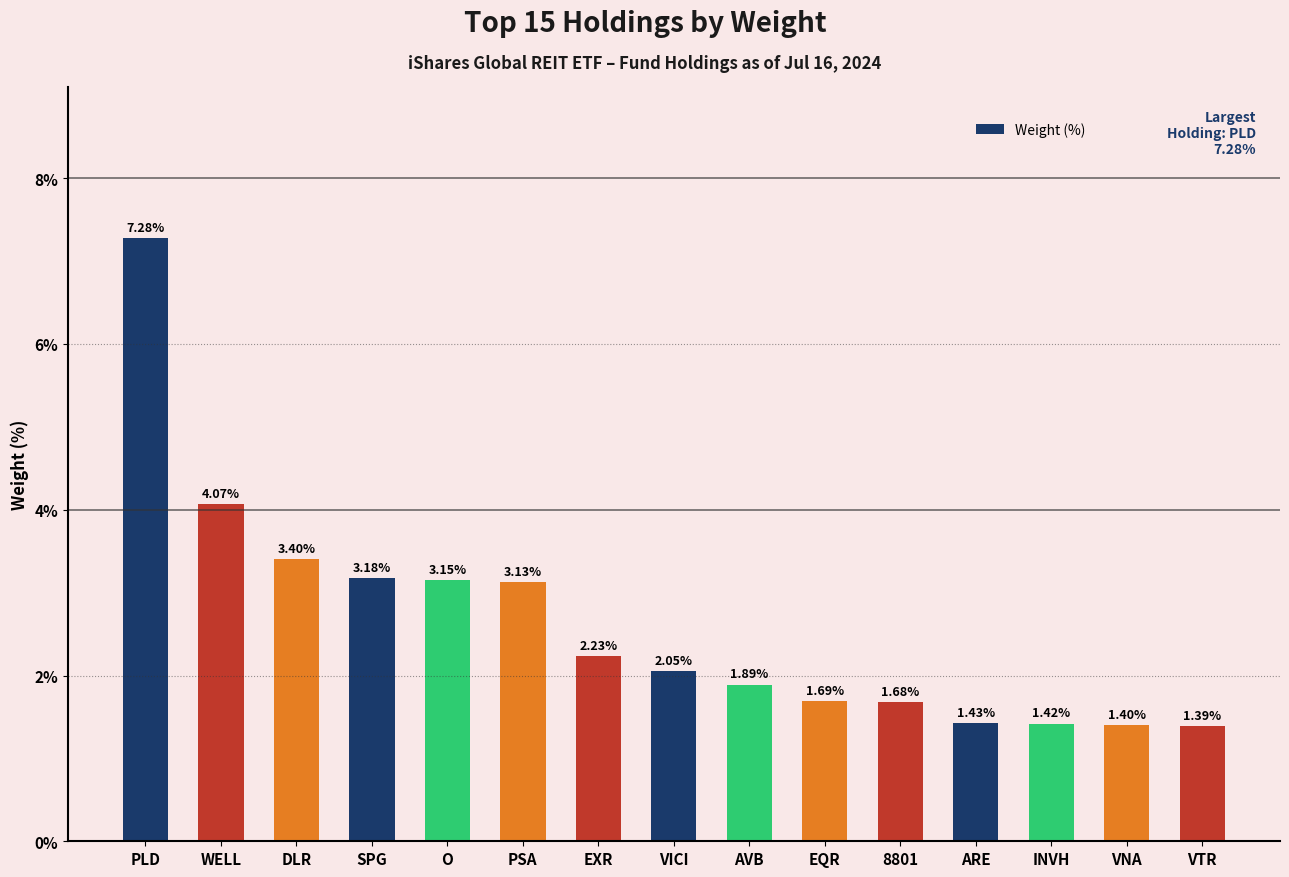

What is the ratio of the value at SPG to the value at VICI?

1.6